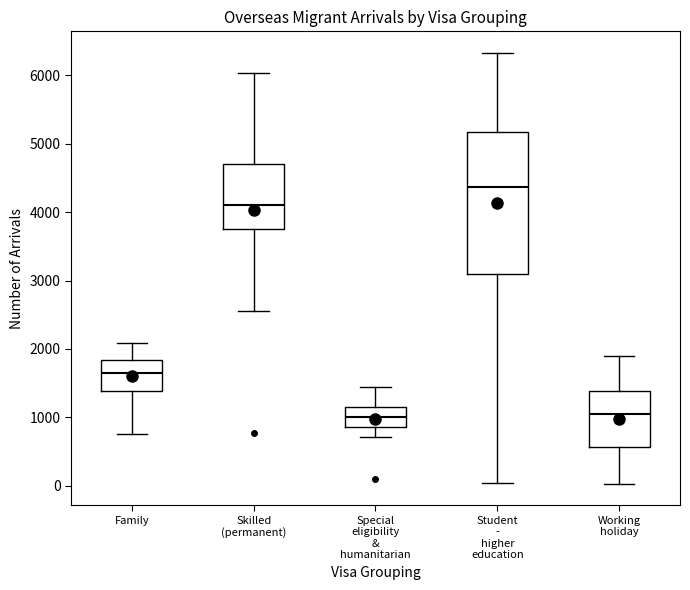

Reading left to right, read every box against the y-axis: the position of its median line, the range the box covers, and the ends of its whiskers. The values are not printed on the chart, so give them approximately, as read against the axis.

Family: median 1700, box 1400 to 1800, whiskers 800 to 2100
Skilled (permanent): median 4100, box 3800 to 4700, whiskers 2600 to 6000
Special eligibility & humanitarian: median 1000, box 900 to 1200, whiskers 700 to 1400
Student - higher education: median 4400, box 3100 to 5200, whiskers 0 to 6300
Working holiday: median 1100, box 600 to 1400, whiskers 0 to 1900